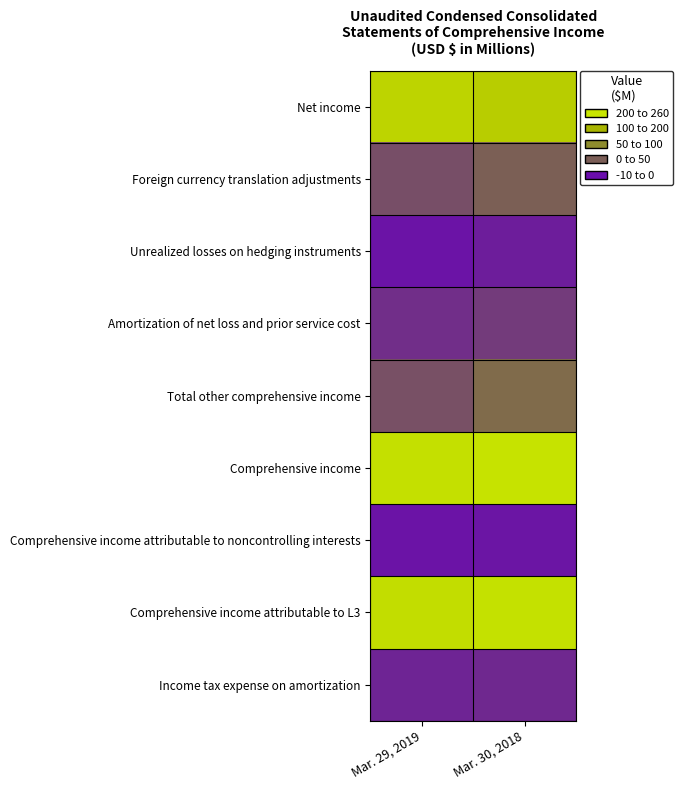

Reading right to left, extract all data points from this chart.

Net income: Mar. 30, 2018=208	Mar. 29, 2019=223
Foreign currency translation adjustments: Mar. 30, 2018=33	Mar. 29, 2019=23
Unrealized losses on hedging instruments: Mar. 30, 2018=-1	Mar. 29, 2019=-6
Amortization of net loss and prior service cost: Mar. 30, 2018=14	Mar. 29, 2019=7
Total other comprehensive income: Mar. 30, 2018=46	Mar. 29, 2019=24
Comprehensive income: Mar. 30, 2018=254	Mar. 29, 2019=247
Comprehensive income attributable to noncontrolling interests: Mar. 30, 2018=-5	Mar. 29, 2019=-6
Comprehensive income attributable to L3: Mar. 30, 2018=249	Mar. 29, 2019=241
Income tax expense on amortization: Mar. 30, 2018=4	Mar. 29, 2019=2